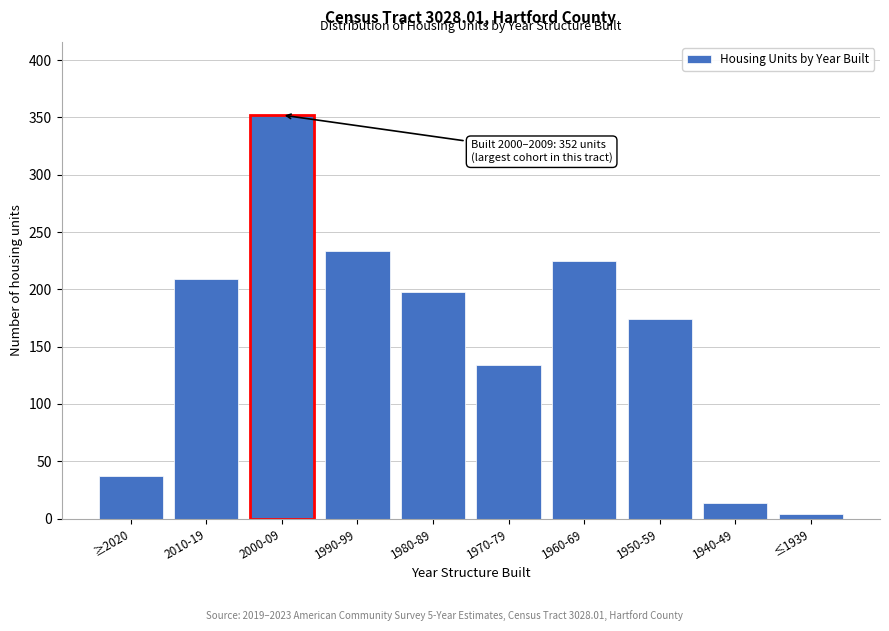

Reading left to right, list all the values displayed in this chart.

37	209	352	233	198	134	225	174	14	4